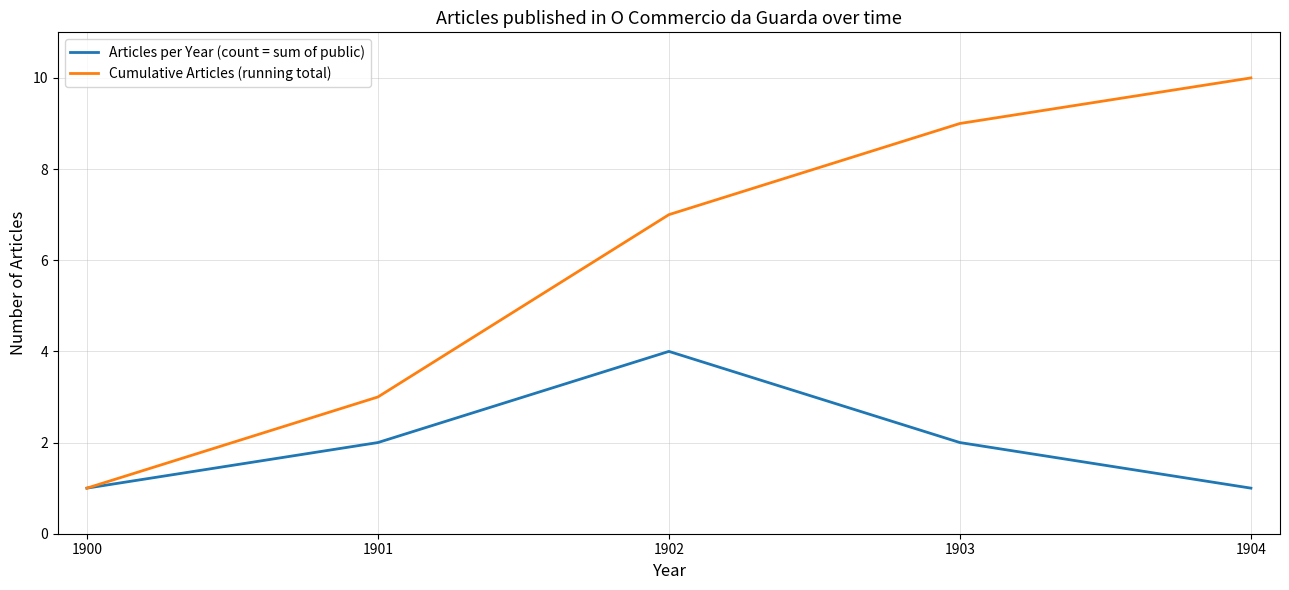

Between 1900 and 1901, which series saw the biggest shift?

Cumulative Articles (running total)